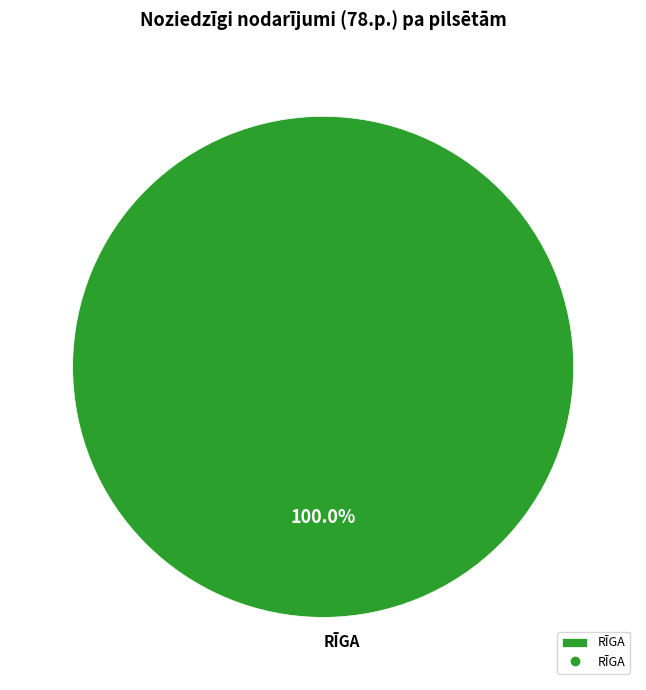

Rank the categories by value from highest to lowest.

RĪGA